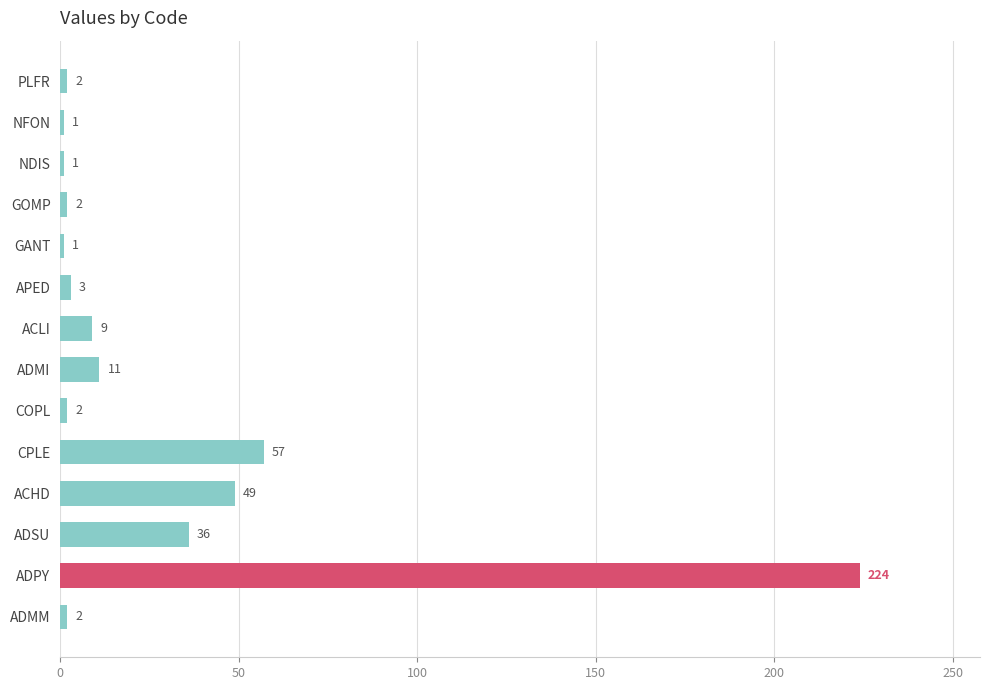

True or false: the data shows 3 at APED.

True